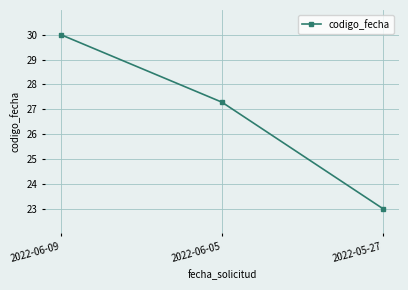

What is the minimum value shown in the chart?

23.0